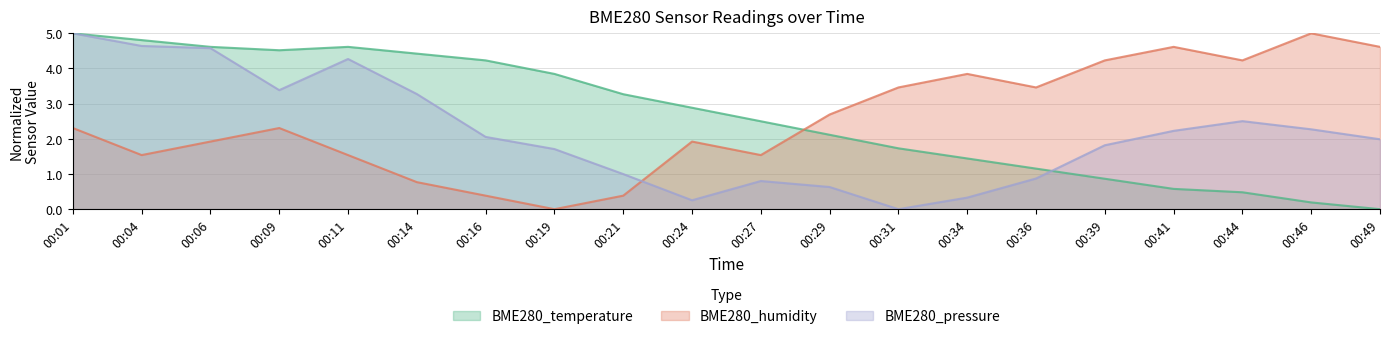

What is the maximum value for BME280_pressure?

5.0